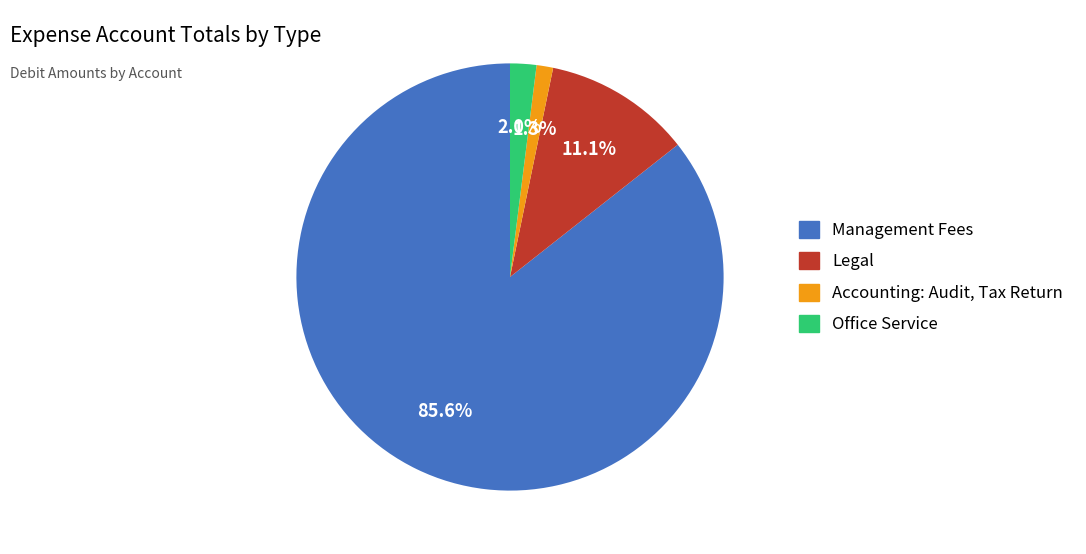

Does Accounting: Audit, Tax Return represent more than half of the total?

No